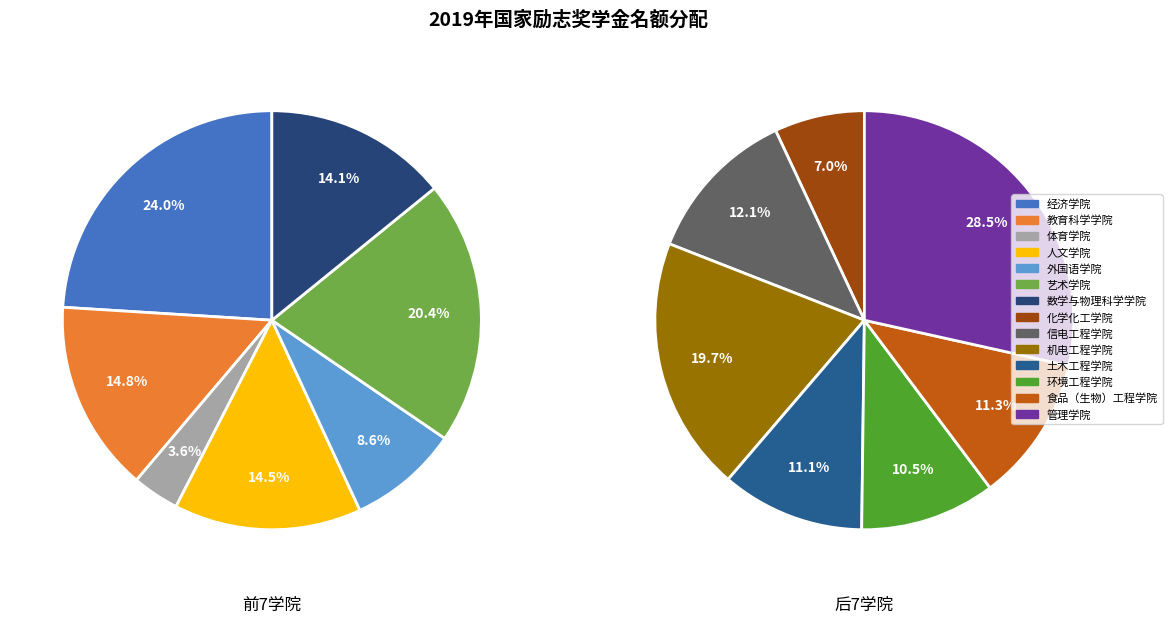

Between 外国语学院 and 管理学院, which is larger?

管理学院